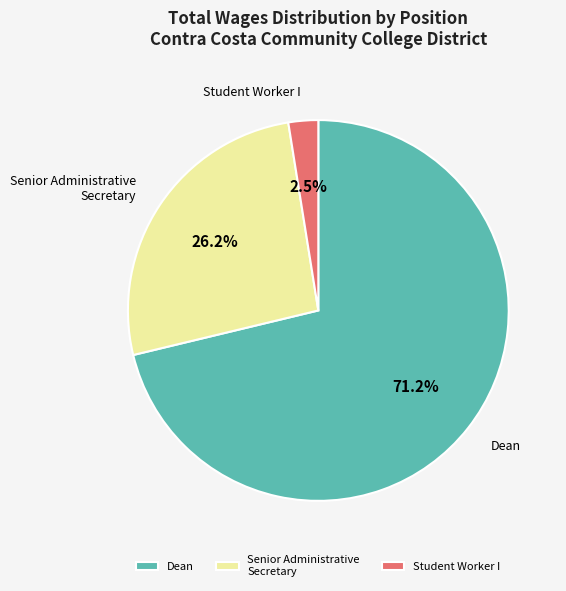

Between Senior Administrative Secretary and Dean, which is larger?

Dean